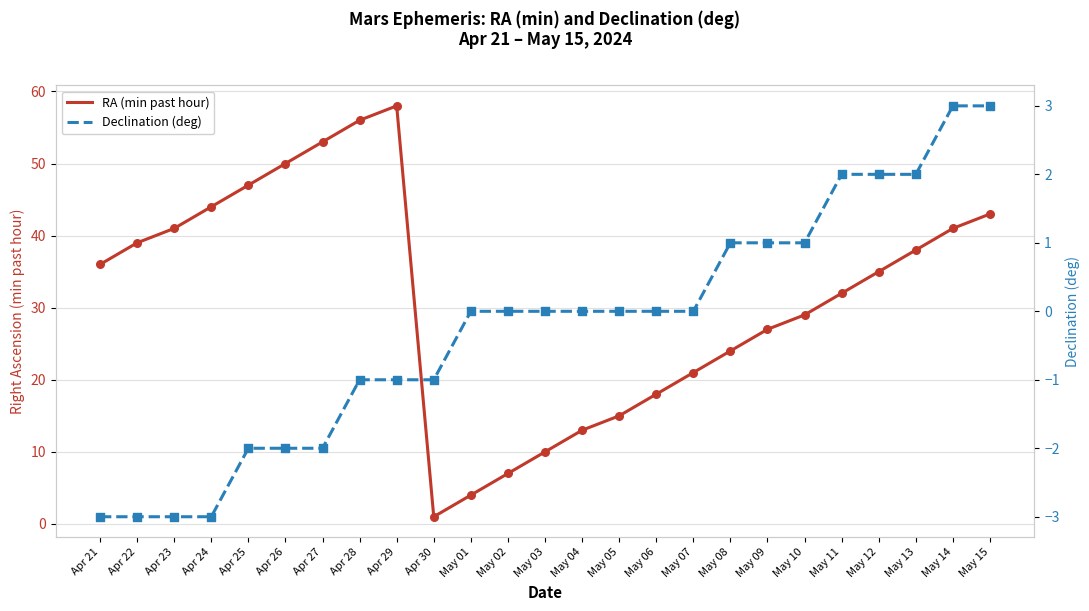

What is the total value across all series at Apr 29?

57